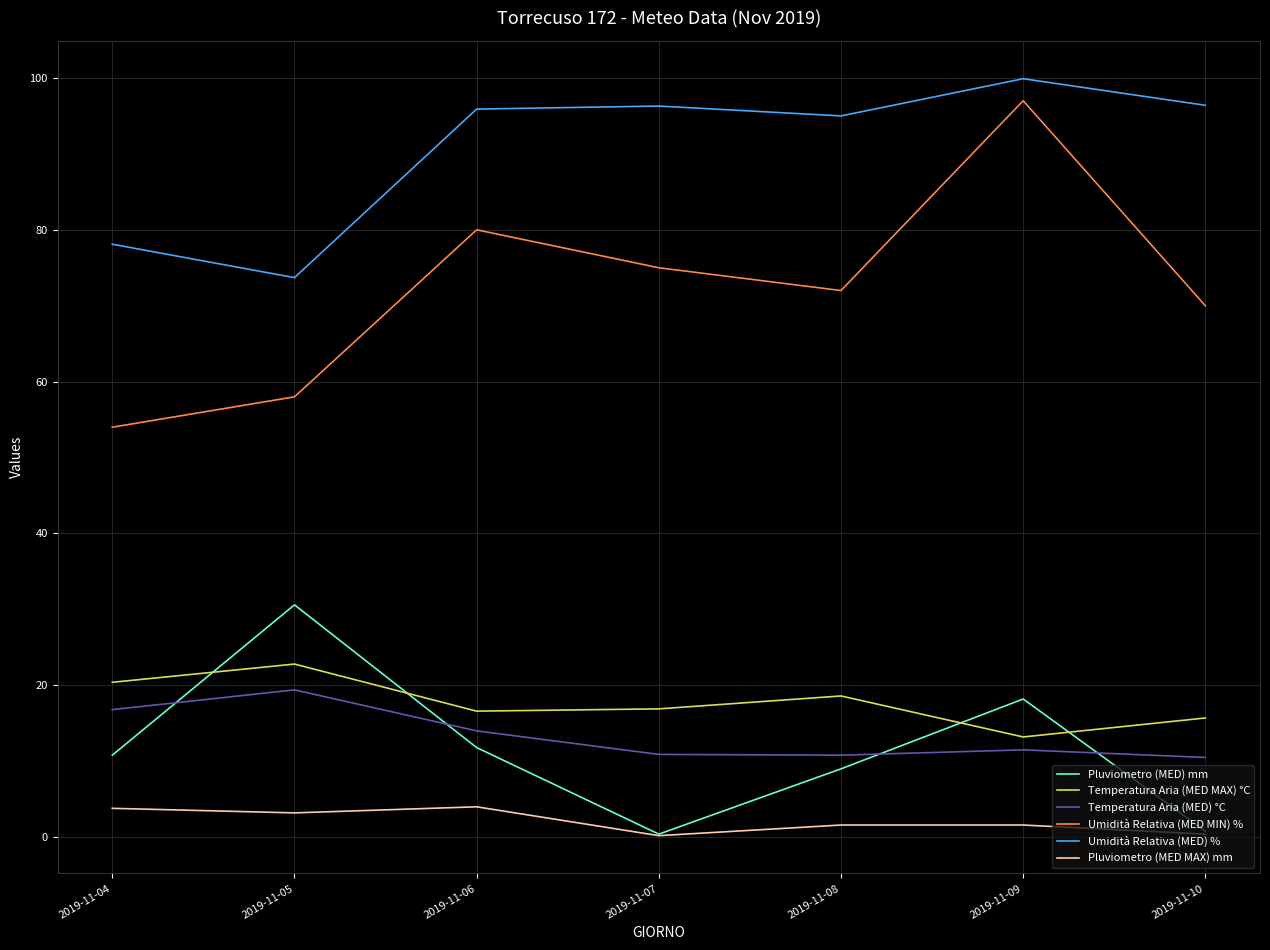

What is the approximate value of Umidità Relativa (MED MIN) % at 2019-11-05?

58.0